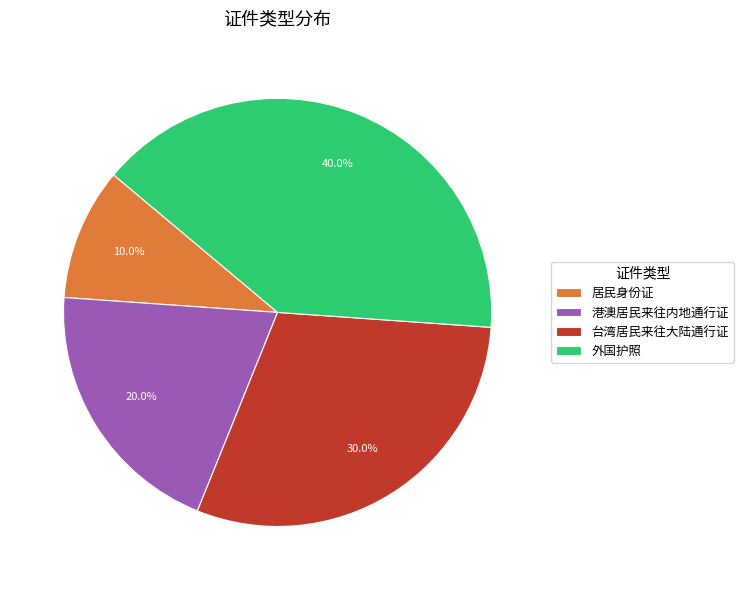

Does any single category account for the majority?

No